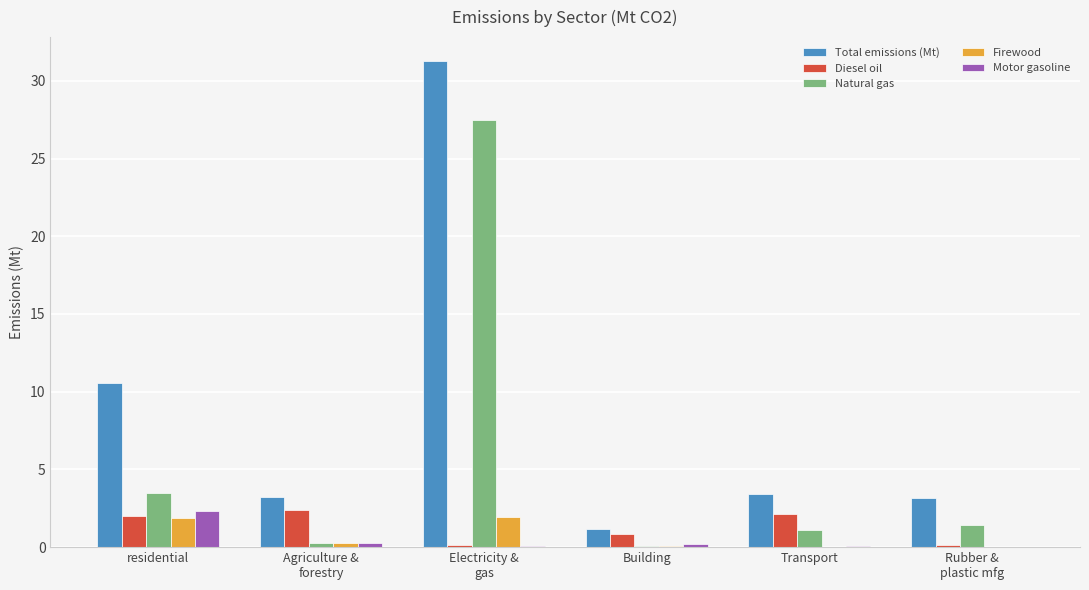

What is the sum of all Total emissions (Mt) values?

52.7